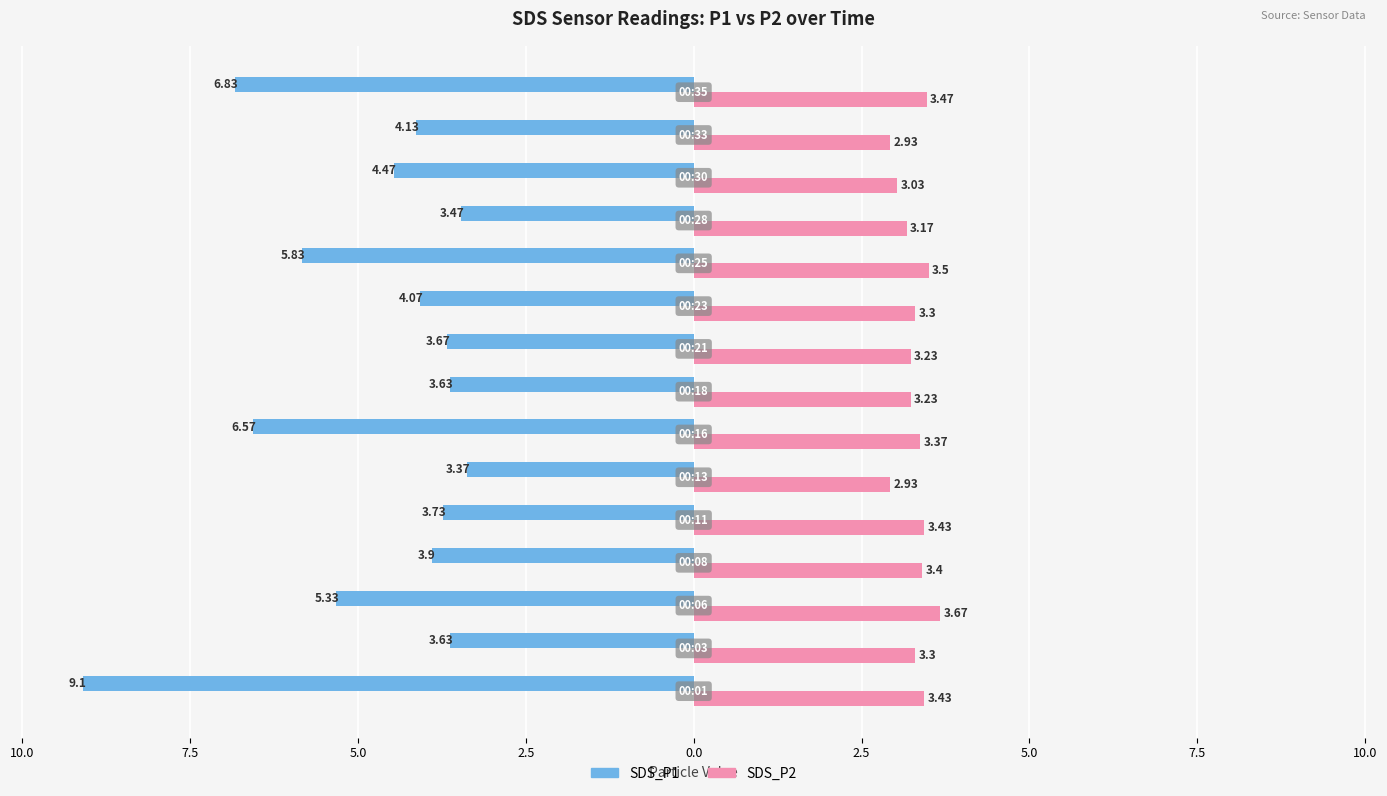

At how many categories does at least one series exceed -3?

15